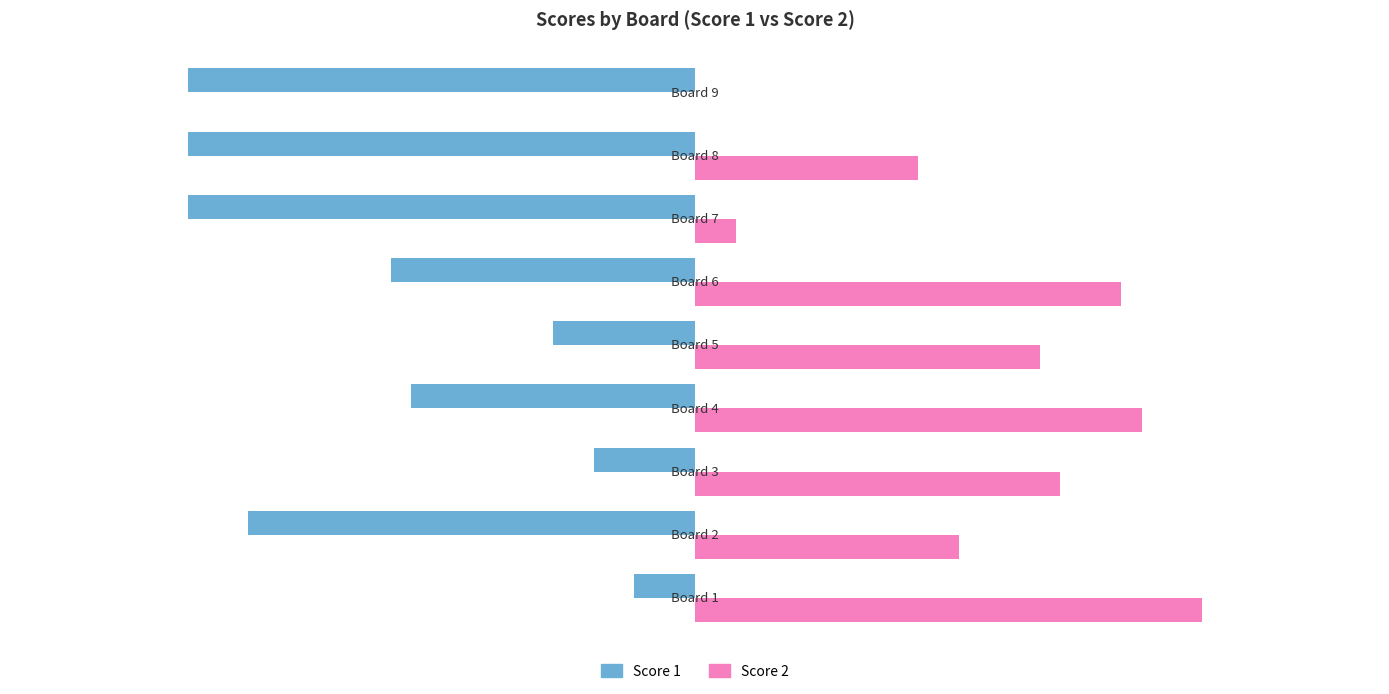

Which series has the largest total across all categories?

Score 2